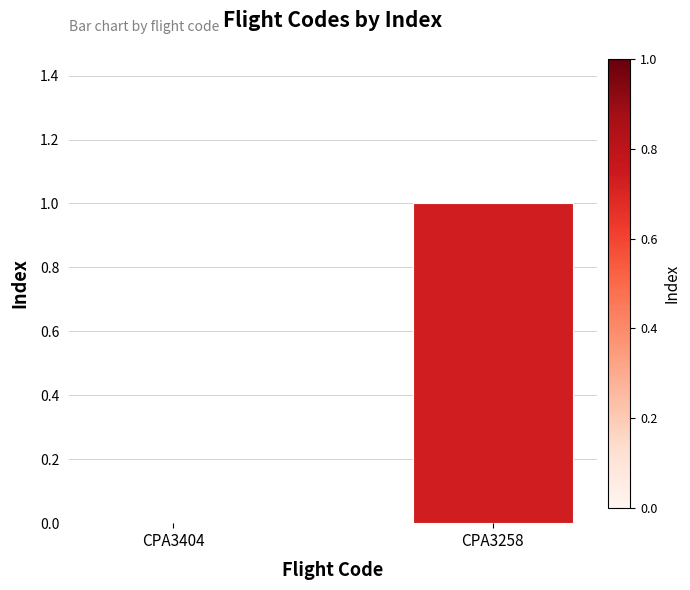

True or false: the data shows 1 at CPA3404.

False